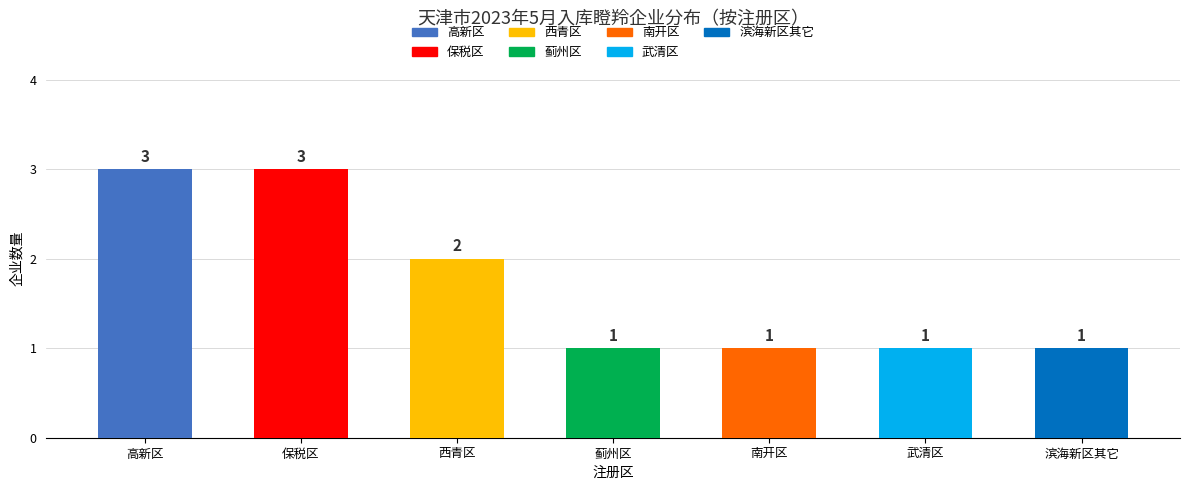

What is the sum of all values?

12